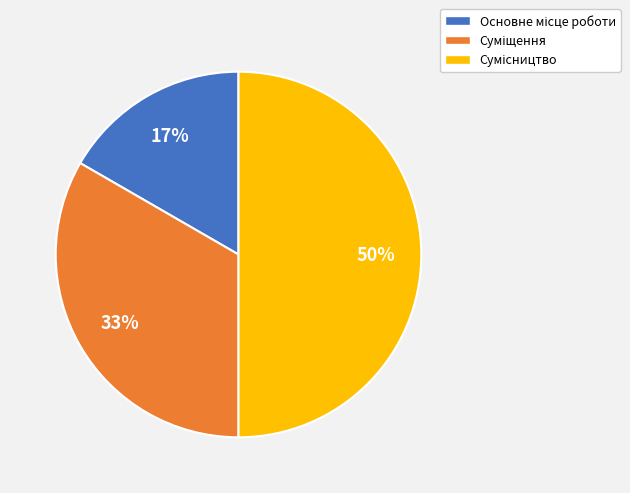

To the nearest percent, what is the difference between the largest and smallest slice percentages?

33%